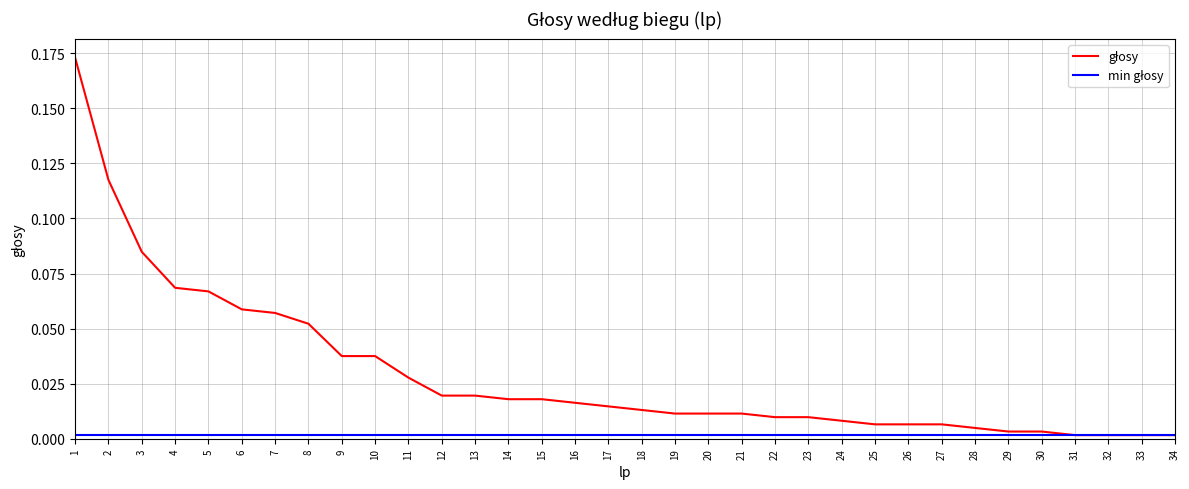

List the labels in order of value, largest first.

1, 2, 3, 4, 5, 6, 7, 8, 9, 10, 11, 12, 13, 14, 15, 16, 17, 18, 19, 20, 21, 22, 23, 24, 25, 26, 27, 28, 29, 30, 31, 32, 33, 34